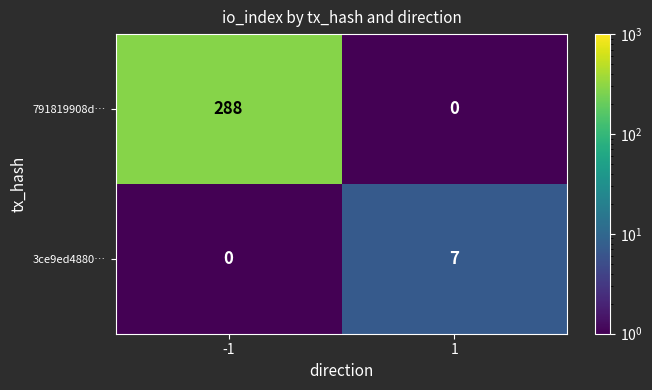

True or false: 791819908d… has a value of 288 at -1.

True